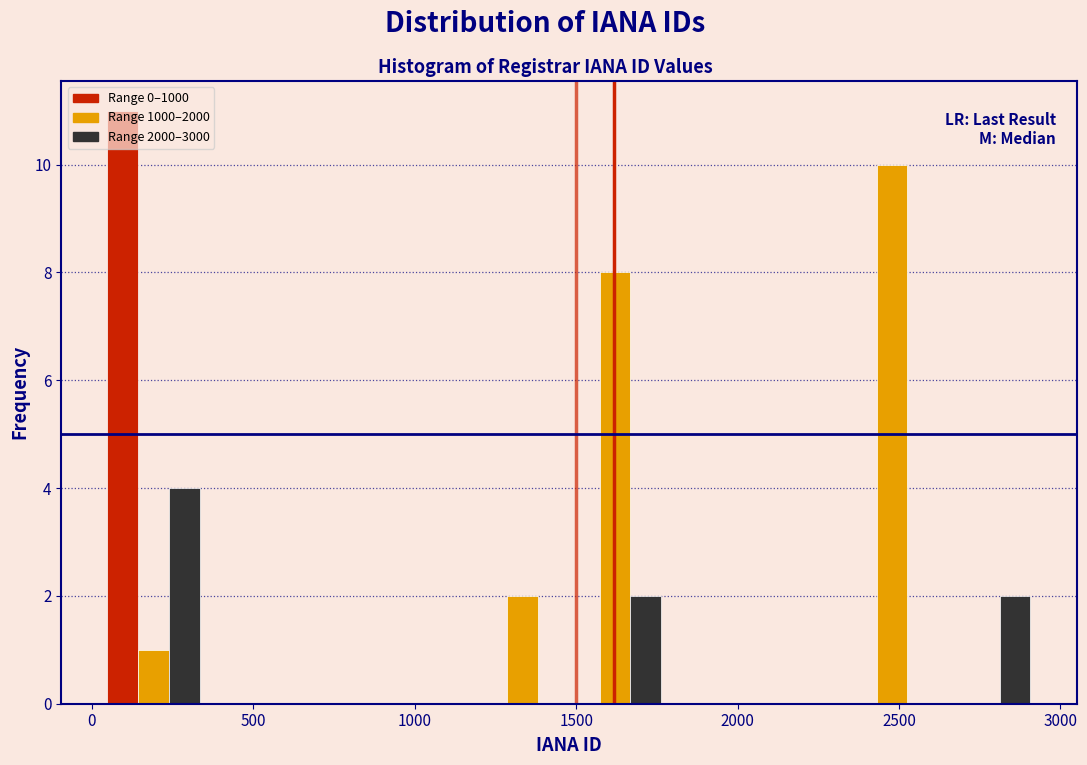

Around what value on the x-axis is the tallest bar? Give the approximate position of its centre, as read against the axis.

100